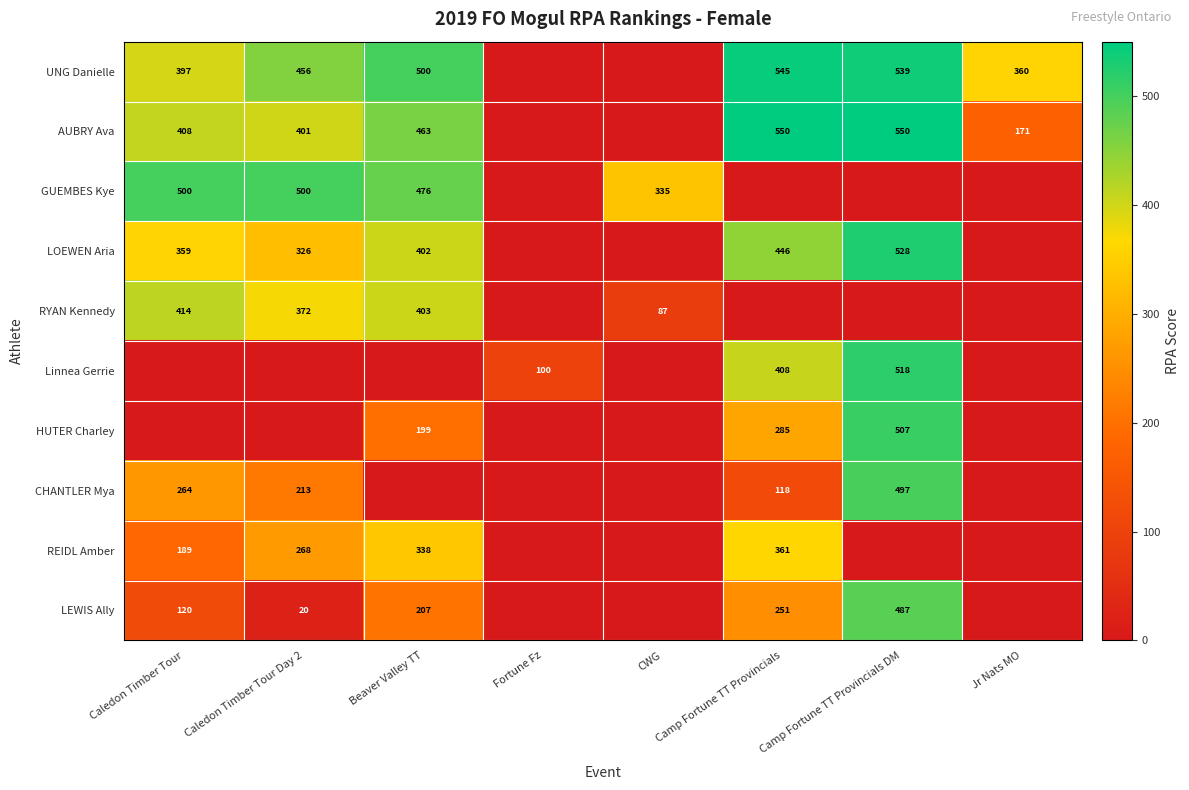

The UNG Danielle series shows 275 at Camp Fortune TT Provincials. True or false?

False